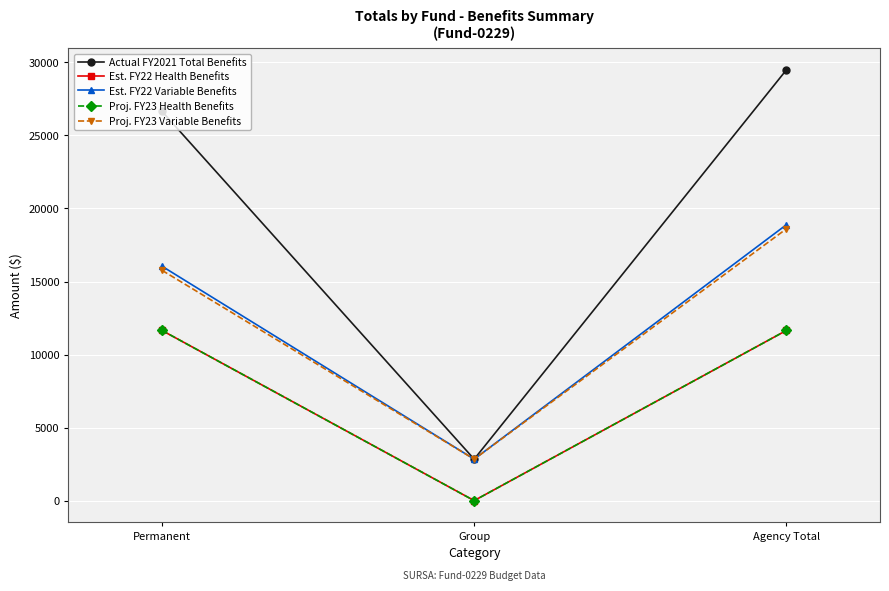

Reading left to right, transcribe all the data shown in this chart.

Actual FY2021 Total Benefits: 26648.8	2837.6	29486.4
Est. FY22 Health Benefits: 11650.0	0.0	11650.0
Est. FY22 Variable Benefits: 16048.8	2837.6	18886.4
Proj. FY23 Health Benefits: 11650.0	0.0	11650.0
Proj. FY23 Variable Benefits: 15768.2	2837.6	18605.8